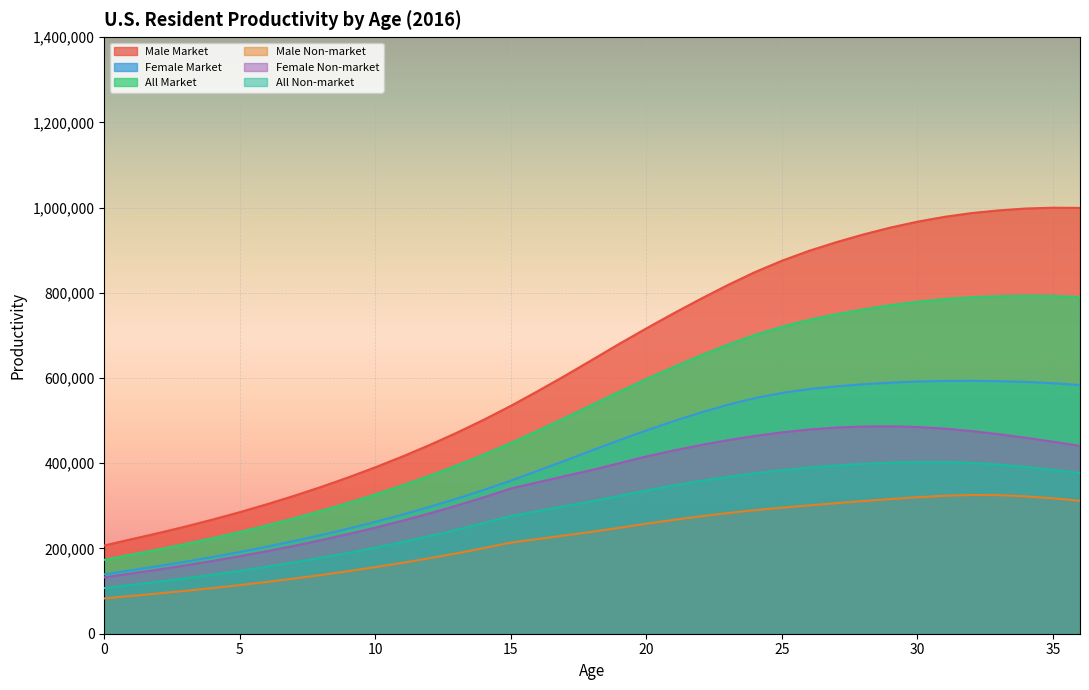

True or false: Female Market and All Non-market cross at least once.

False